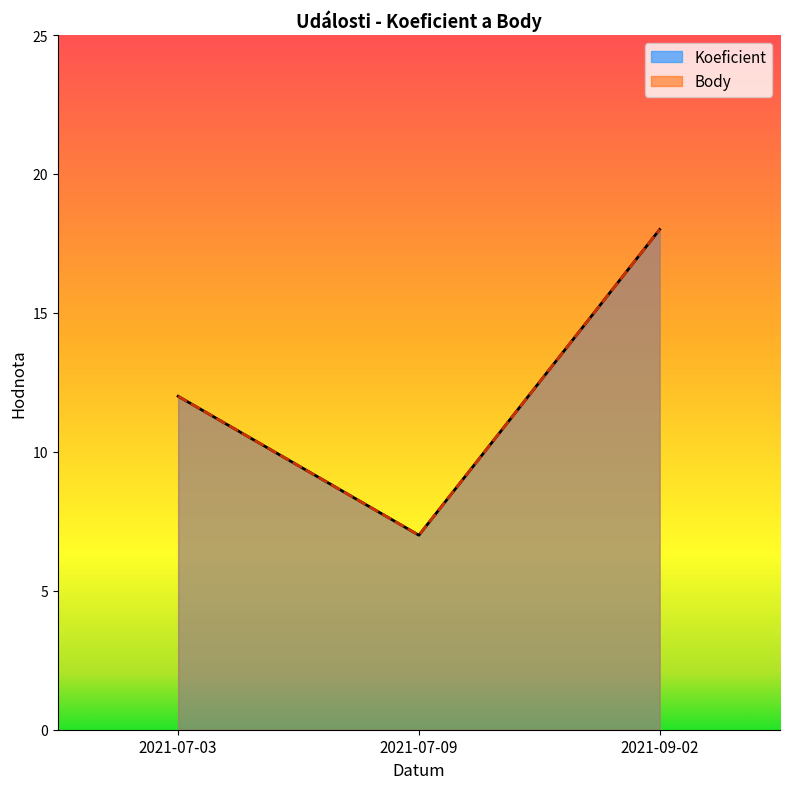

At which label does Body first exceed 12?

2021-09-02